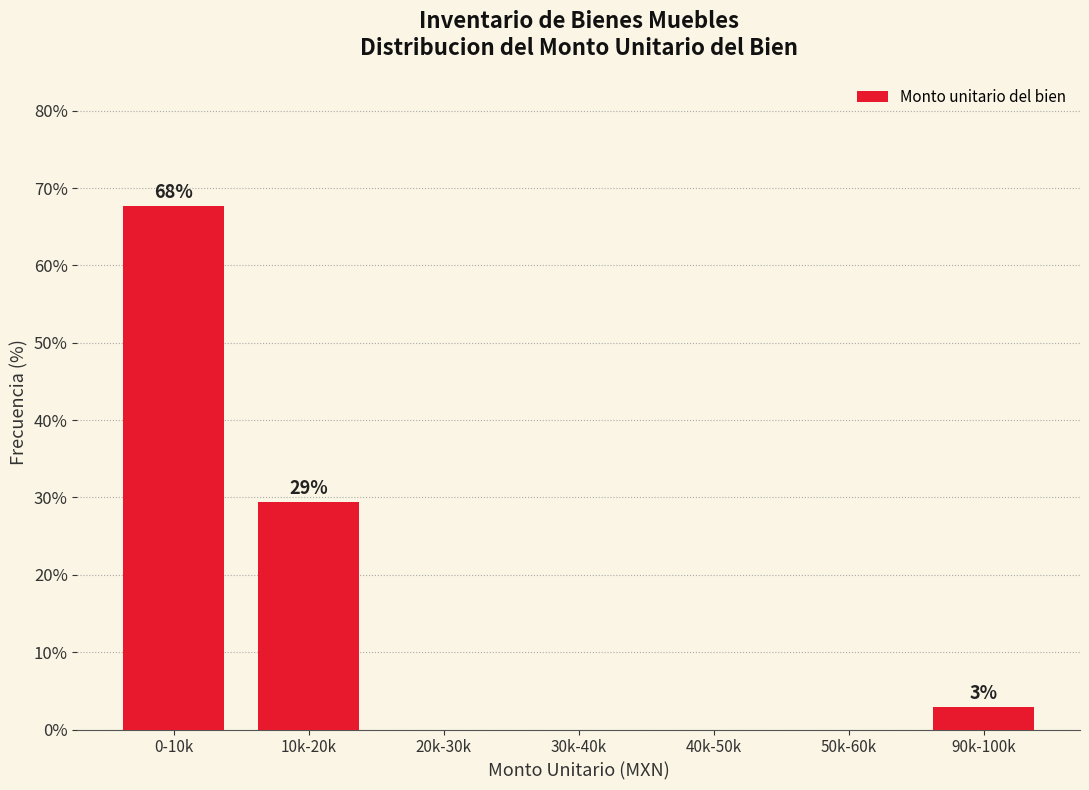

Reading left to right, extract all data points from this chart.

0-10k=67.6	10k-20k=29.4	20k-30k=0.0	30k-40k=0.0	40k-50k=0.0	50k-60k=0.0	90k-100k=2.9